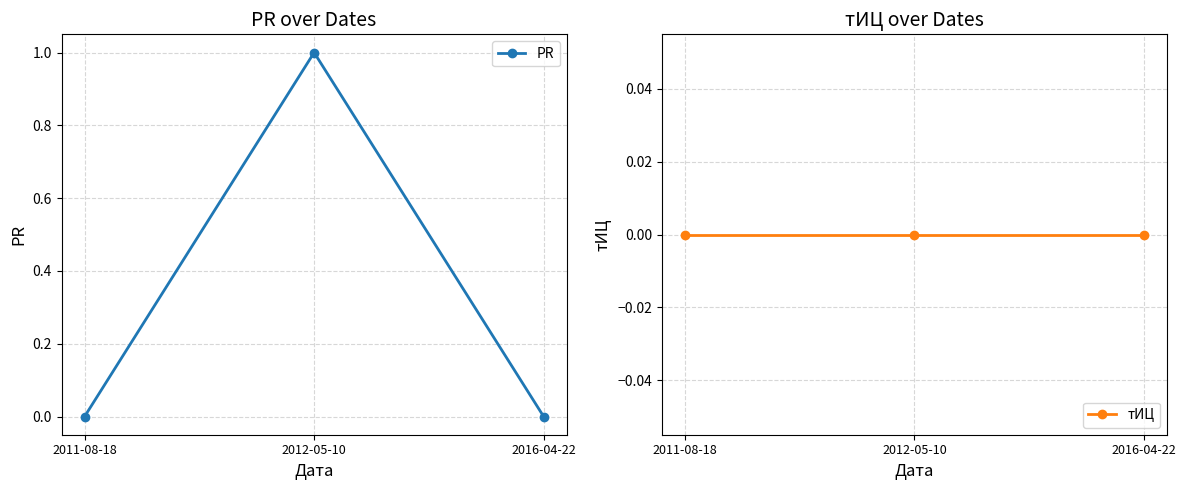

At which label is тИЦ closest to 0?

2011-08-18